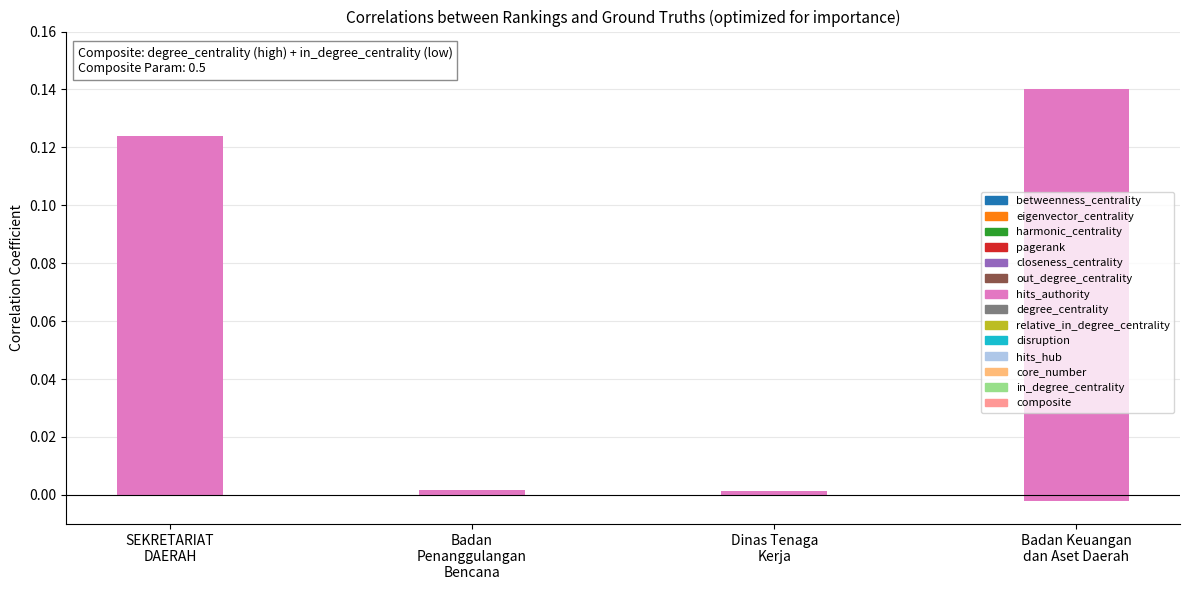

Where is the data nearest to the value 0?

Dinas Tenaga
Kerja